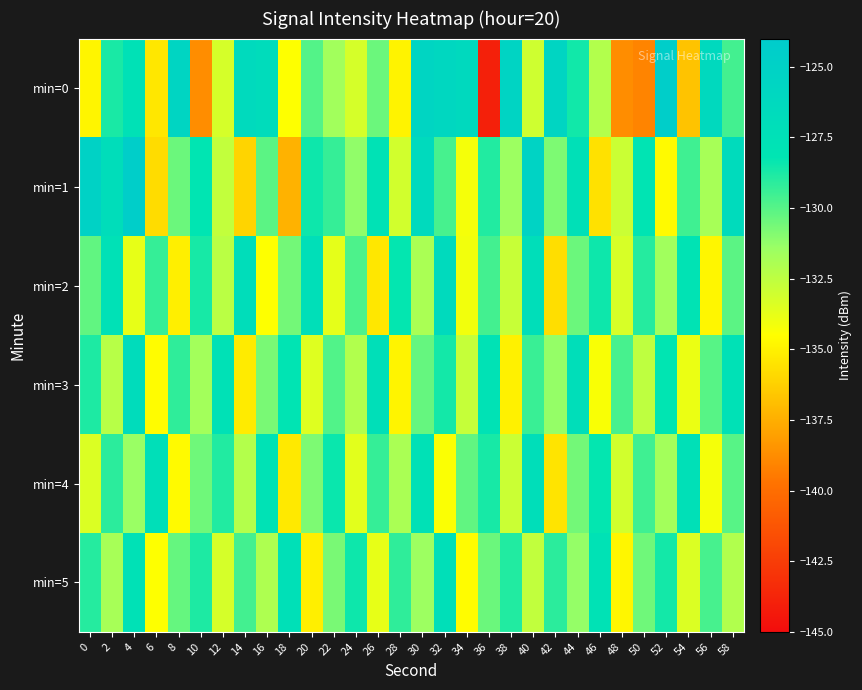

At 22, list the series in order from smallest to largest.

min=2, min=0, min=5, min=3, min=1, min=4